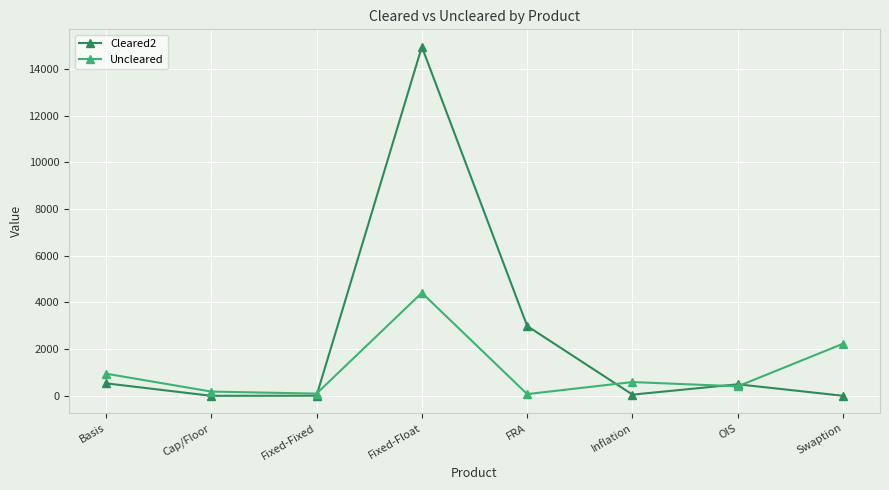

True or false: Cleared2 has a value of 2990 at FRA.

True